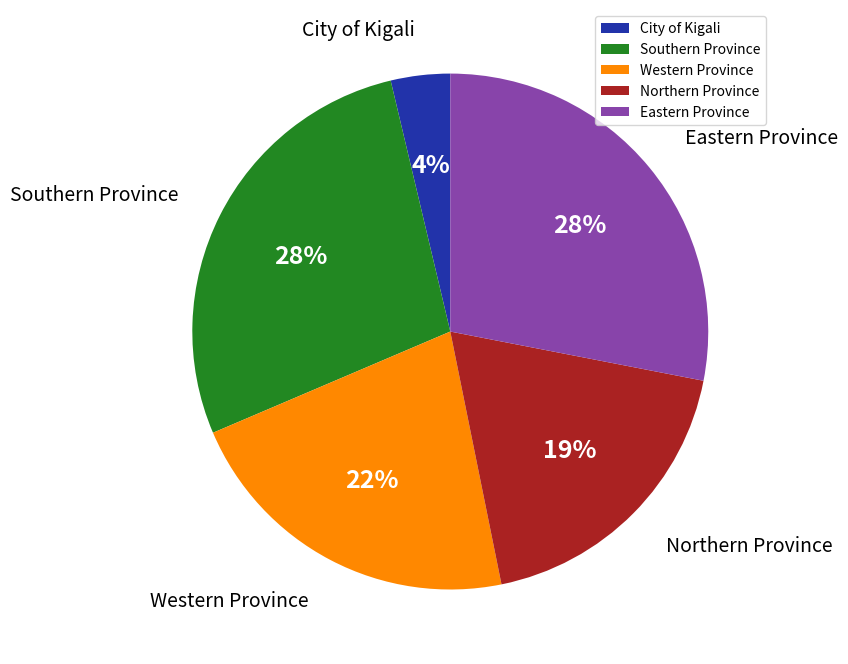

How many segments does this pie chart have?

5